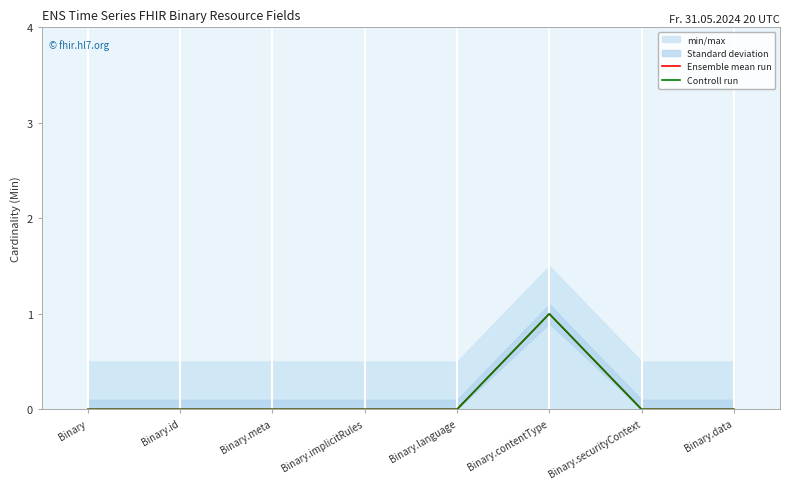

How many interior local peaks does the Ensemble mean run series have?

1